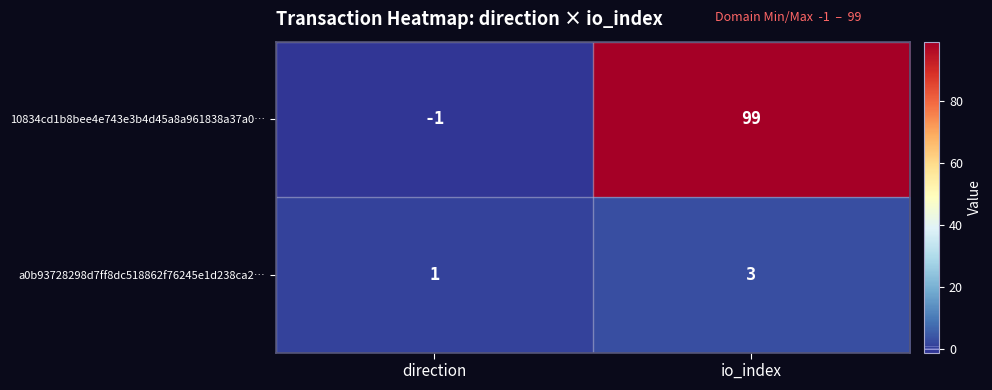

At direction, list the series in order from smallest to largest.

10834cd1b8bee4e743e3b4d45a8a961838a37a0…, a0b93728298d7ff8dc518862f76245e1d238ca2…